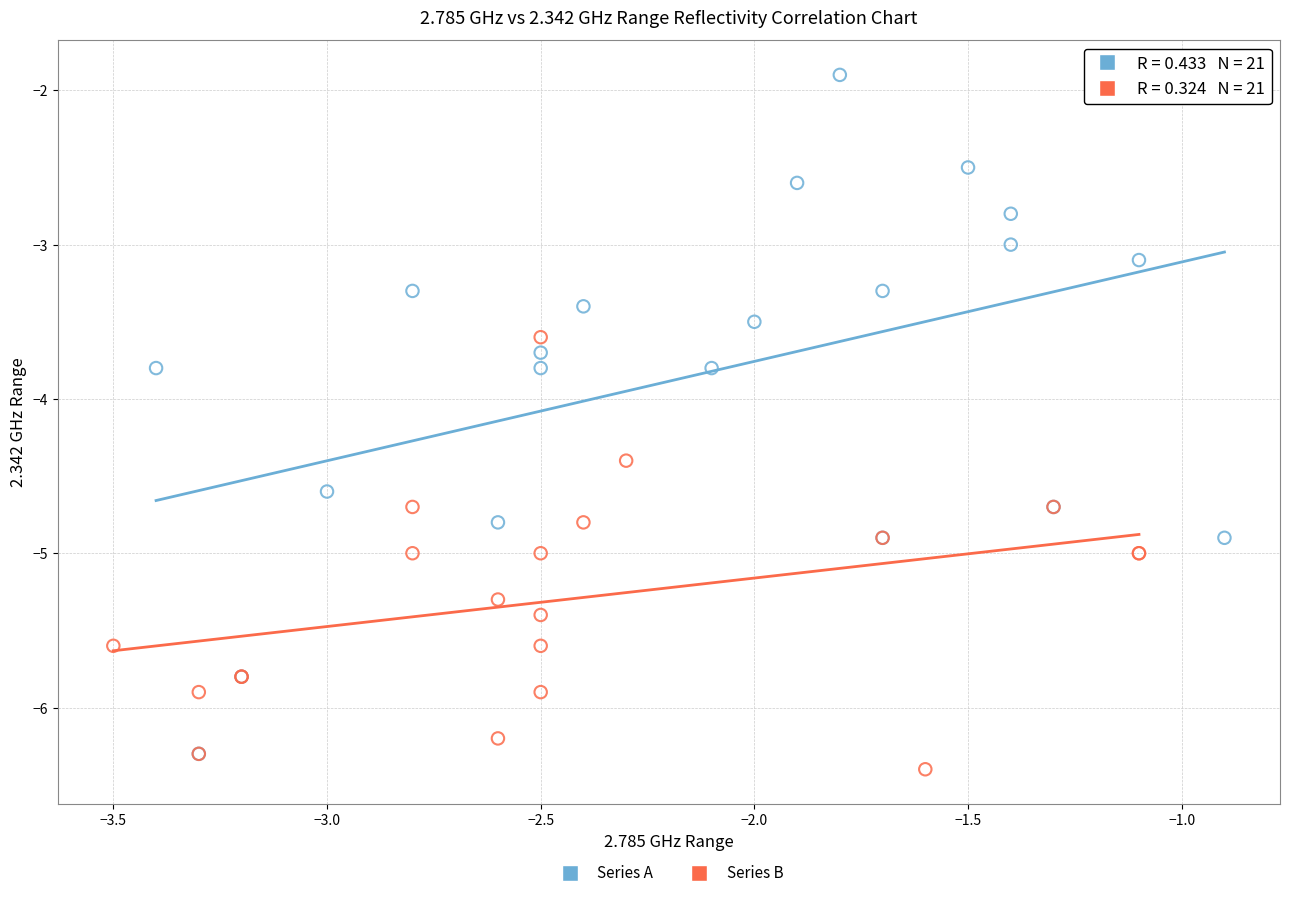

Which series reaches the maximum Y coordinate?

Series A